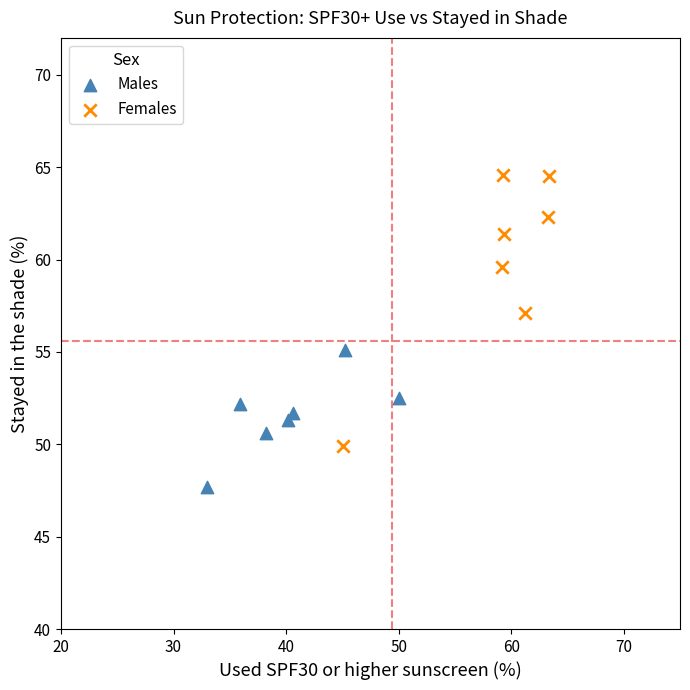

Which series contains the lowest Y value?

Males